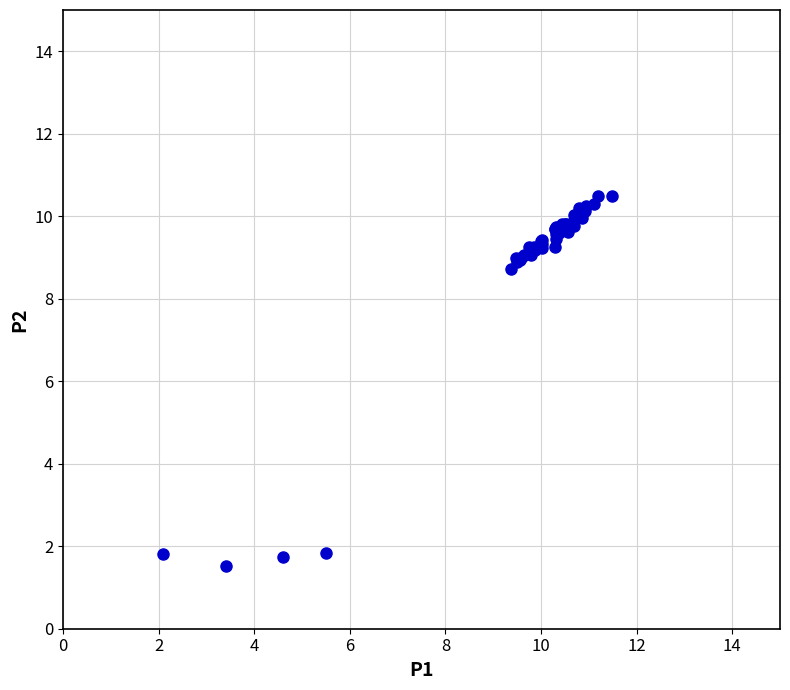

What Y value in the scatter plot is closest to 6?

8.7